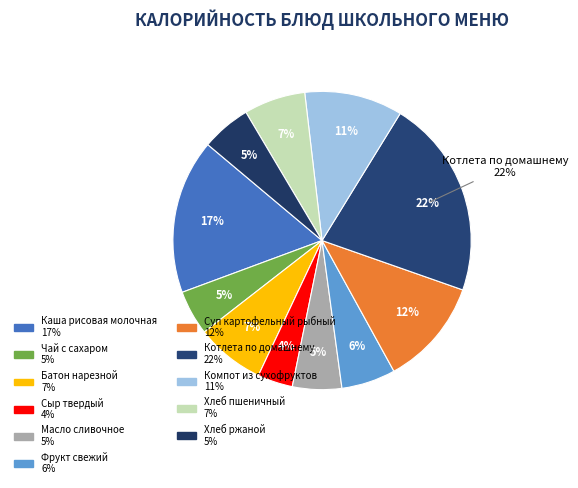

Count the number of slices in the pie.

11